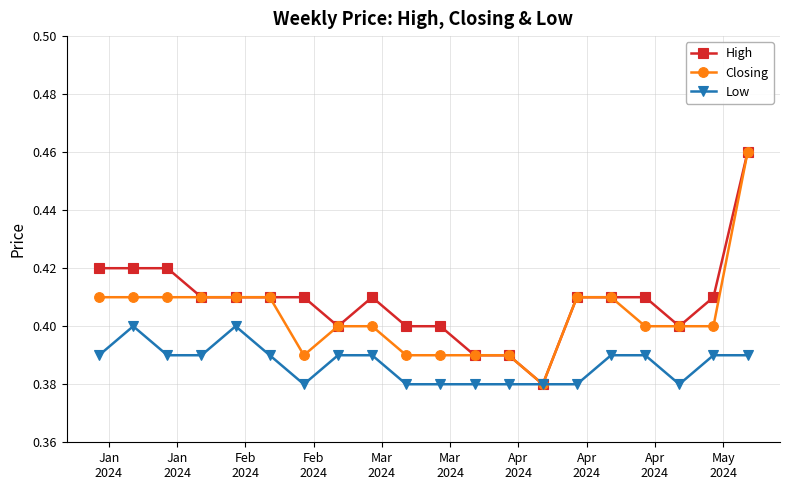

How many Closing values are between 0 and 1?

20